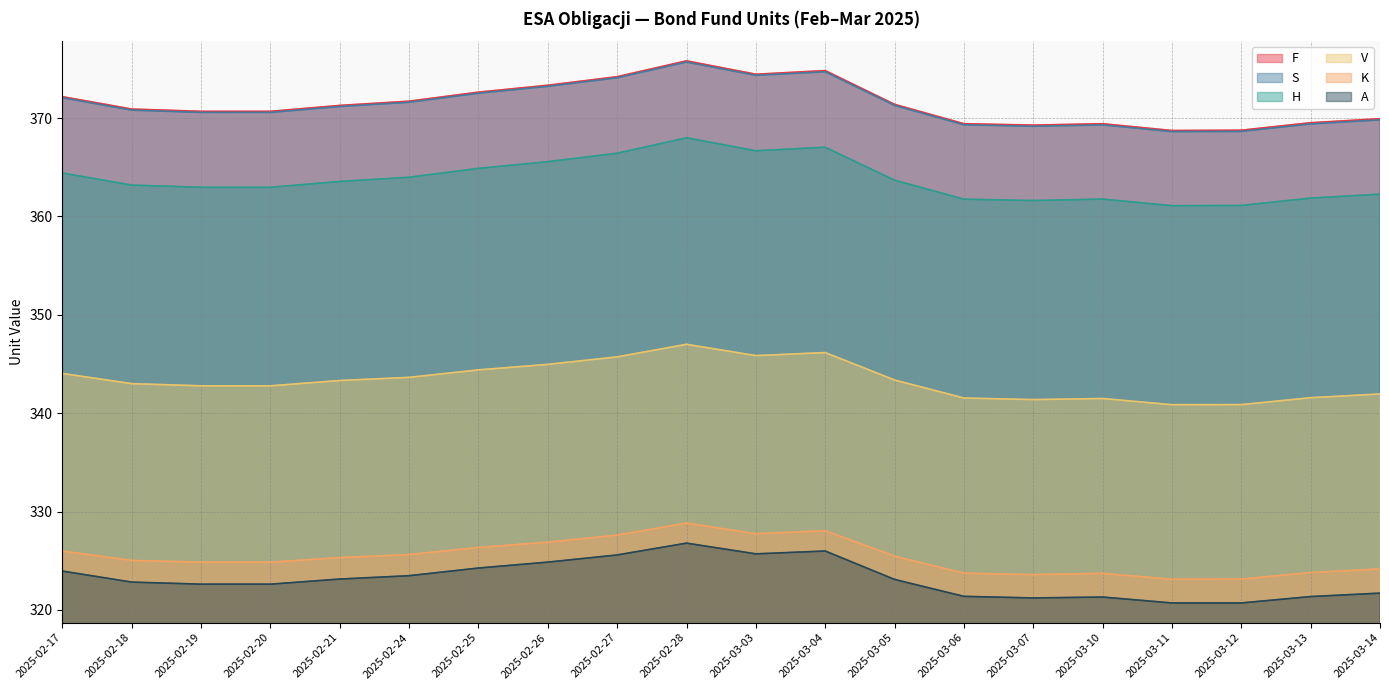

True or false: H and S cross at least once.

False